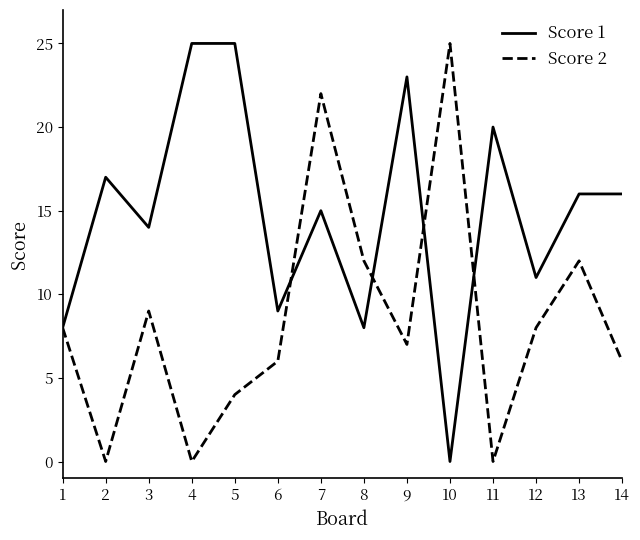

What value does the Score 2 series have at 12, to the nearest 5?

10